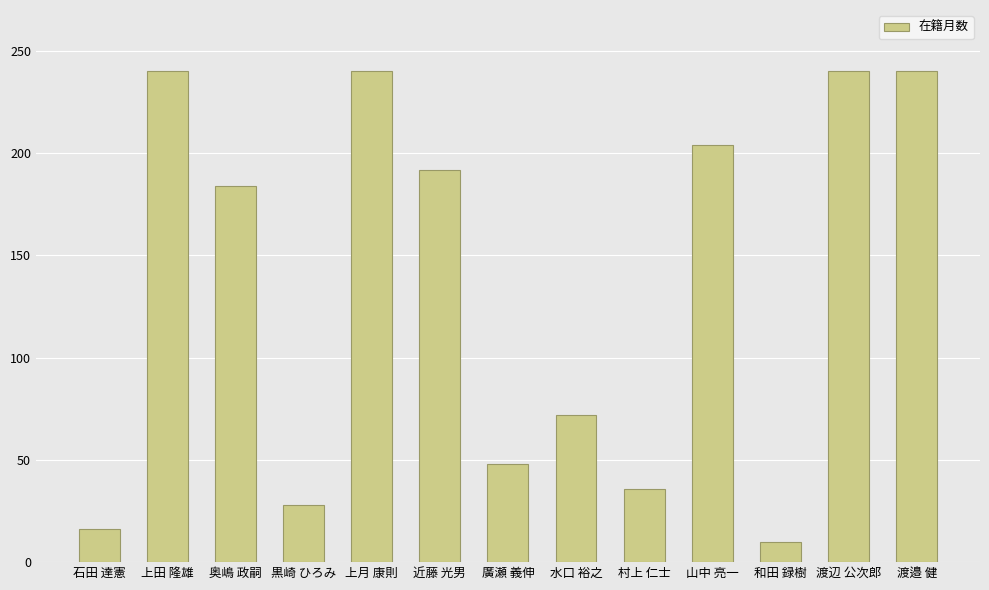

How many values are below 184?

6